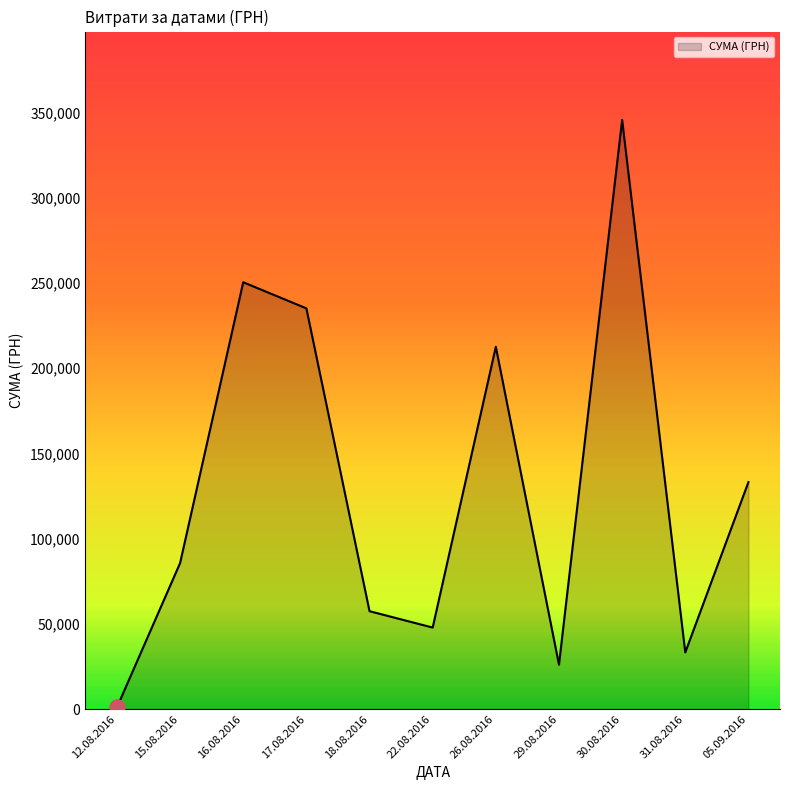

What is the ratio of the value at 29.08.2016 to the value at 05.09.2016?

0.2